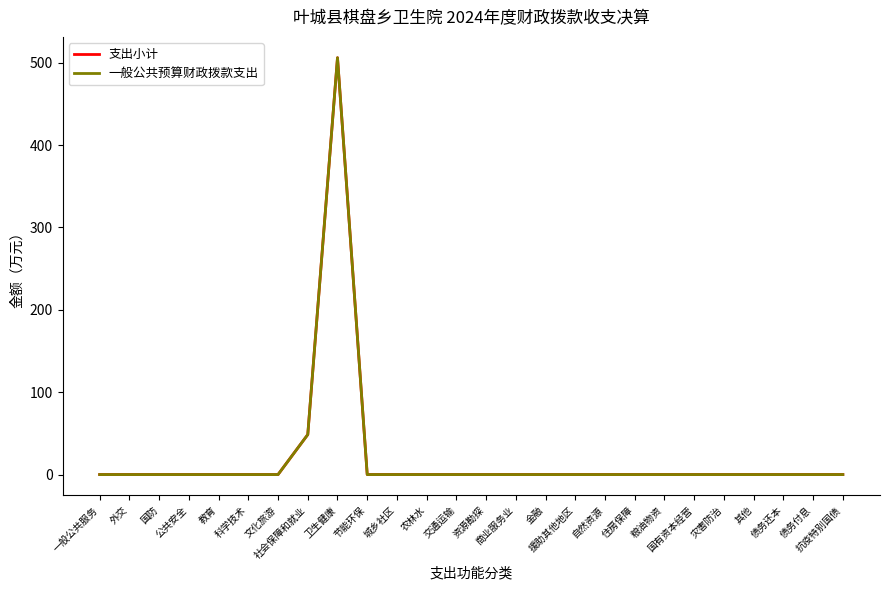

Is this an area chart (filled region under the line)?

No